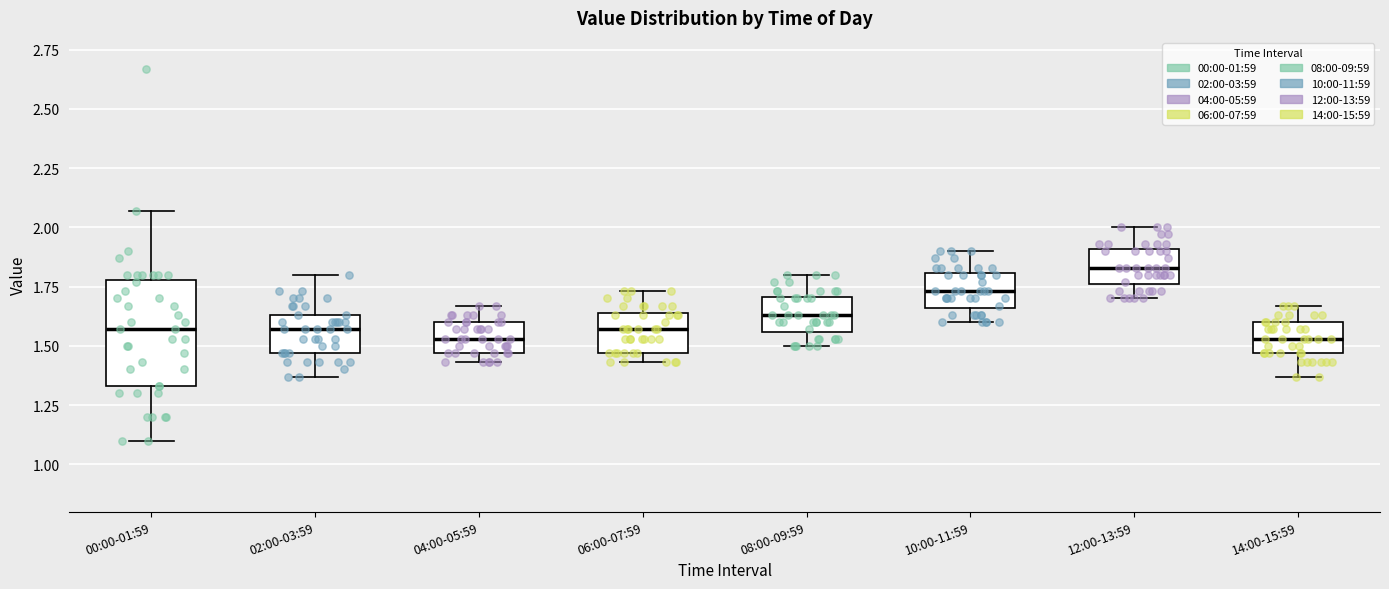

Where is the upper edge of the box for 04:00-05:59 on the y-axis? The values are not printed on the chart, so give them approximately, as read against the axis.

1.60